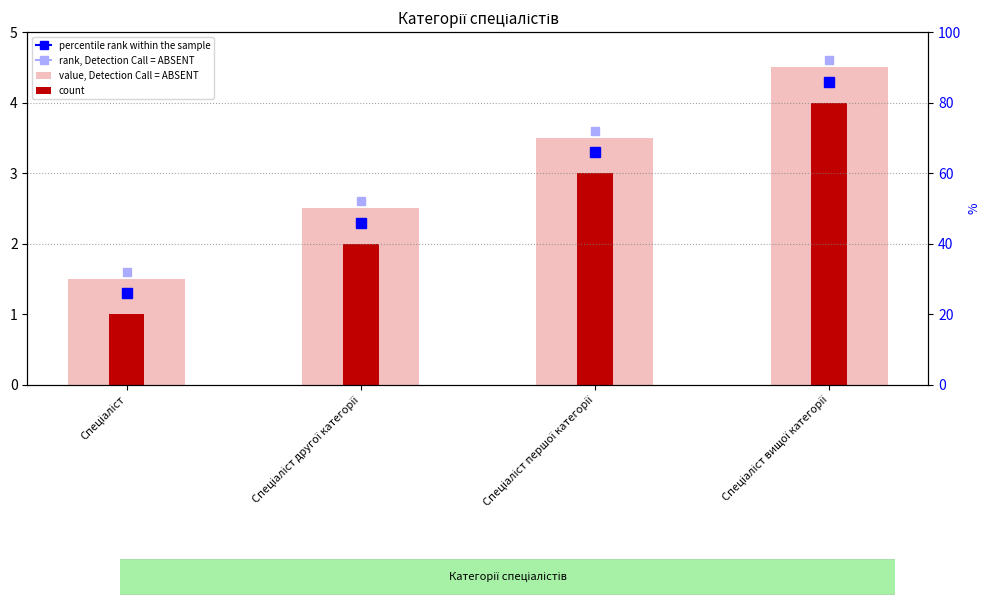

What is the difference between the maximum and second lowest values in the count series?

2.0